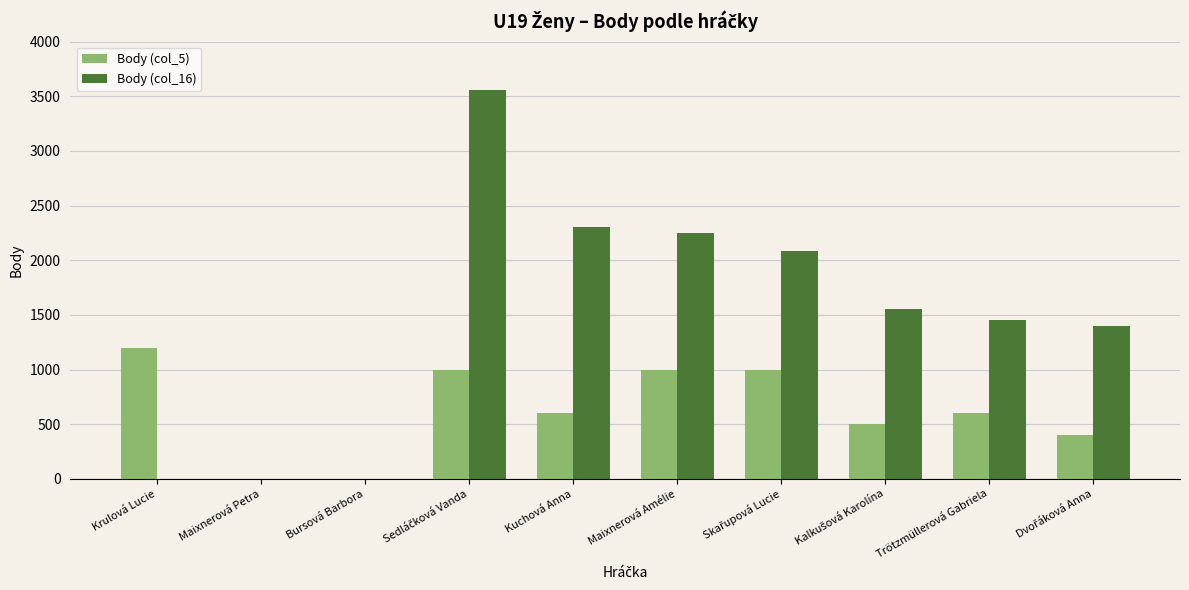

Which series has the largest total across all categories?

Body (col_16)